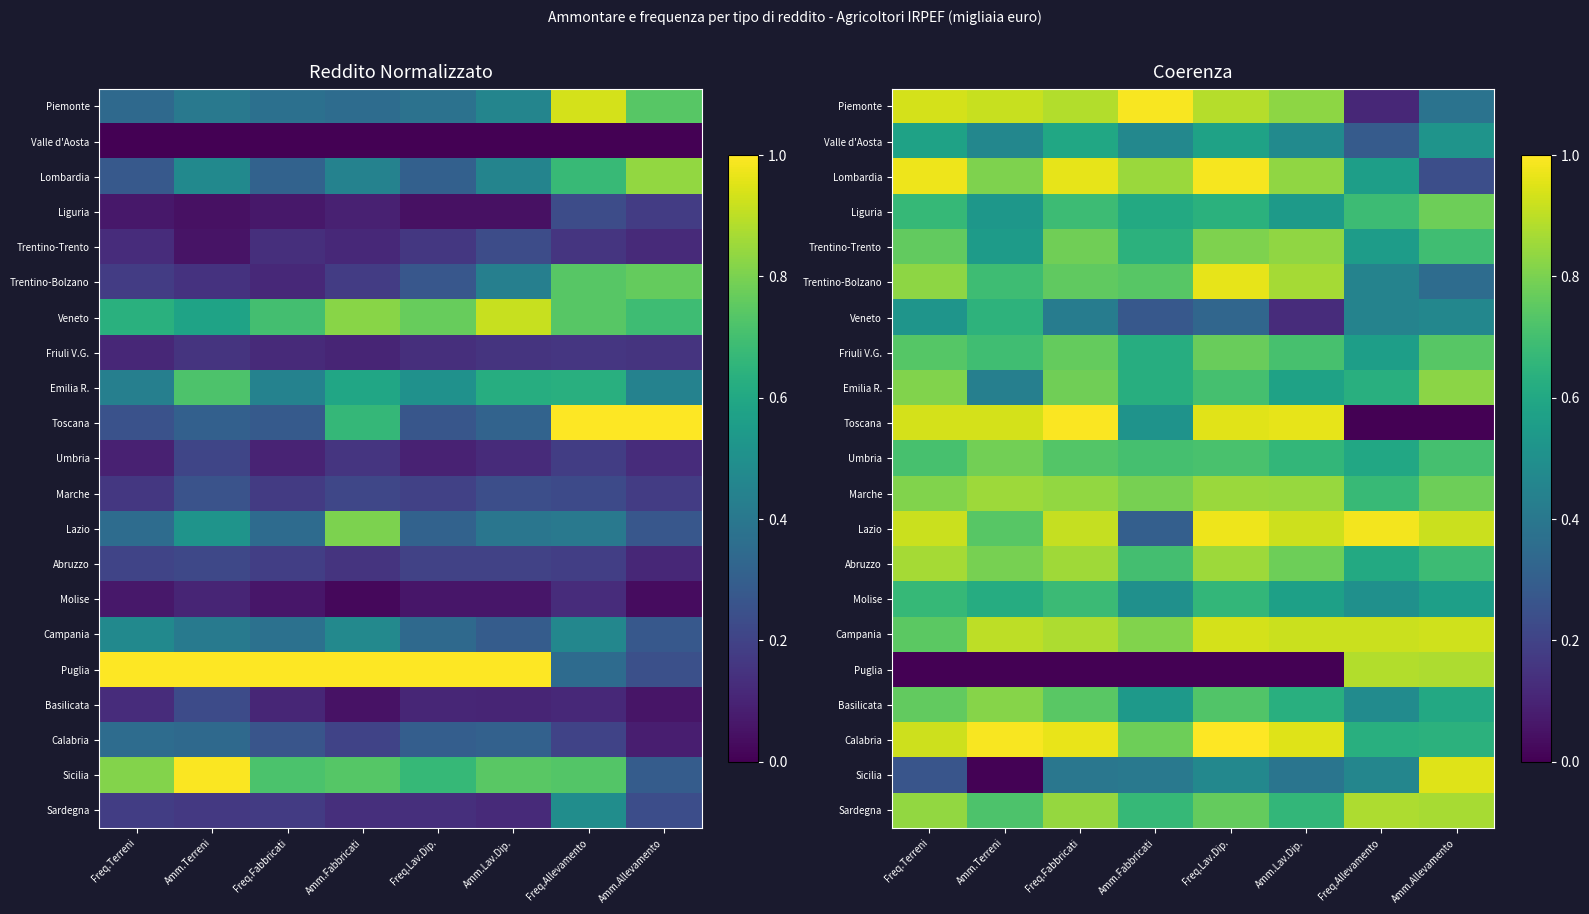

What value does the Emilia R. series have at Freq.Terreni?

0.8